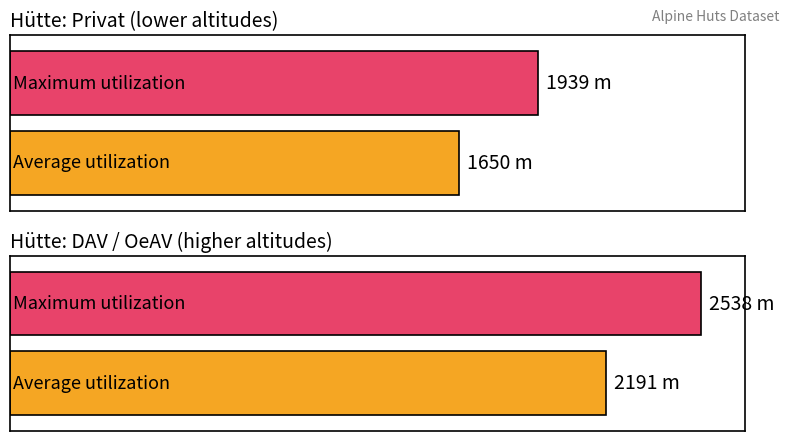

Which series has the largest total across all categories?

Maximum utilization